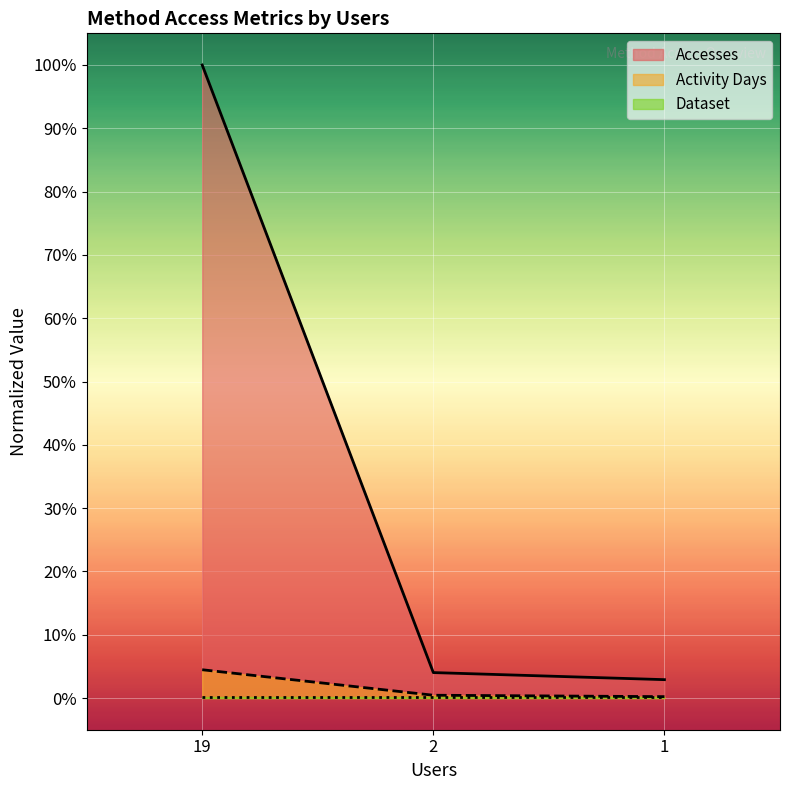

What is the lowest value of the Activity Days series?

0.2